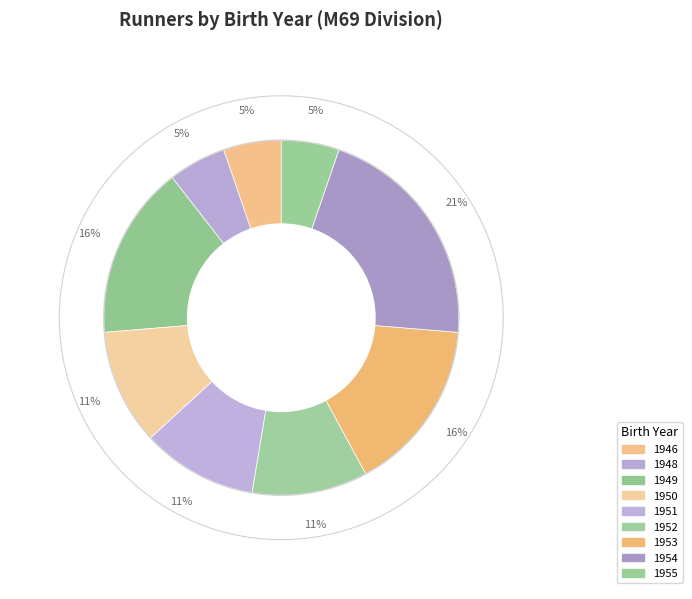

What is the smallest slice in the pie chart?

1946